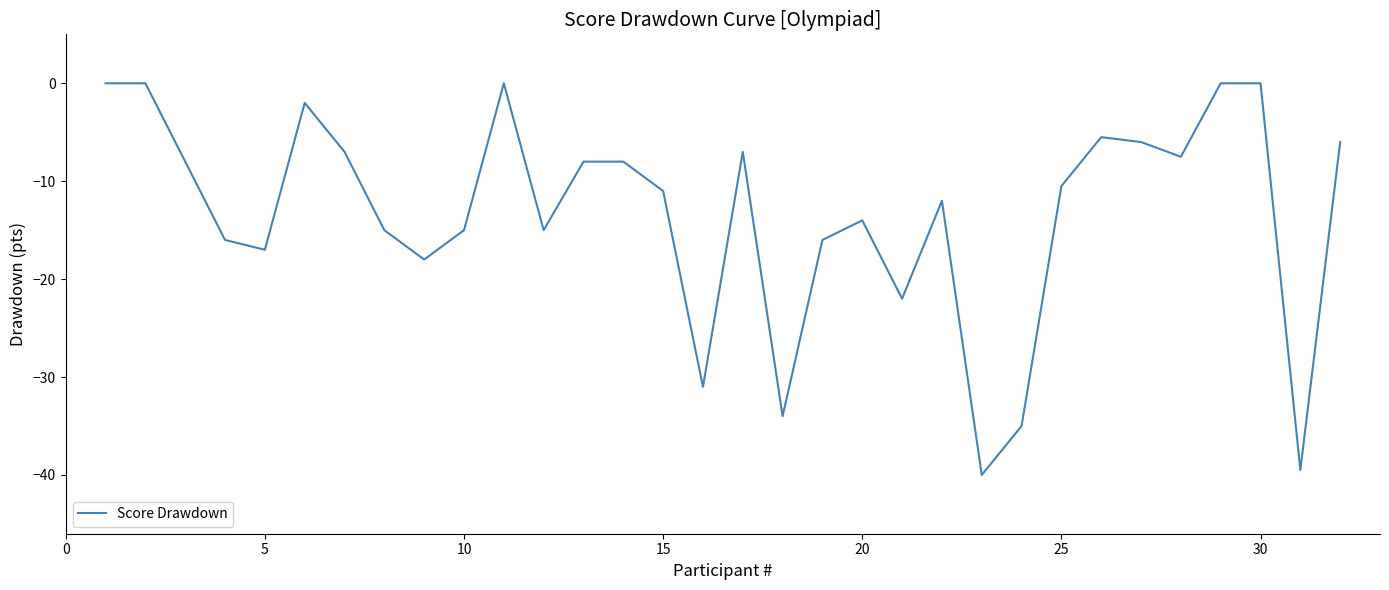

What is the difference between the maximum and minimum values?

40.0